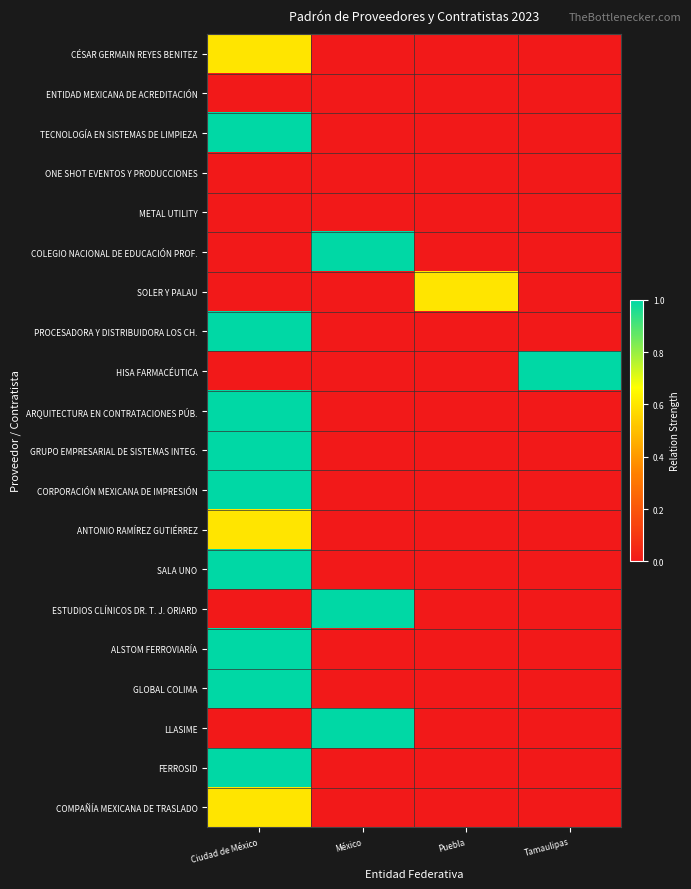

What is the difference between the highest and lowest values at Puebla?

0.6